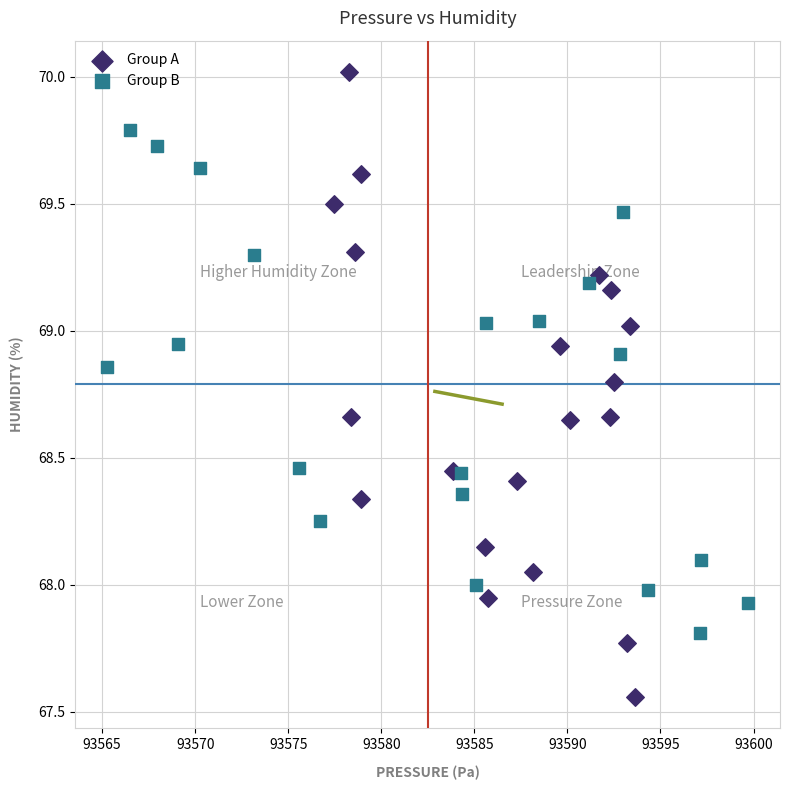

What are all the series names shown in the legend?

Group A, Group B